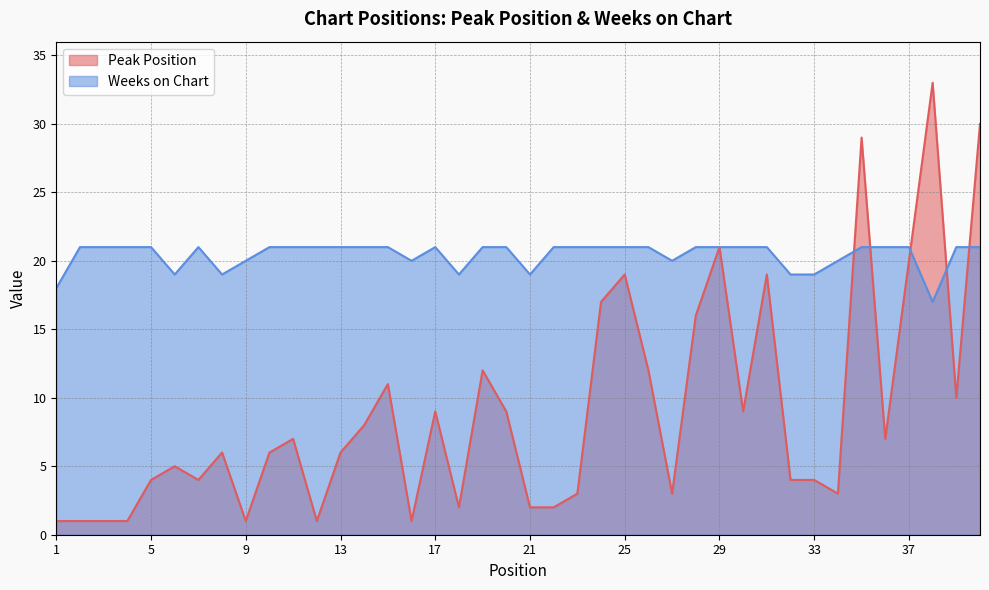

Rank the series by their average value, from highest to lowest.

Weeks on Chart, Peak Position